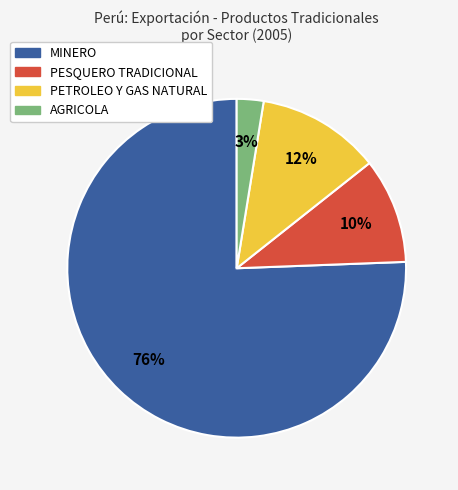

Is AGRICOLA the majority of the pie?

No